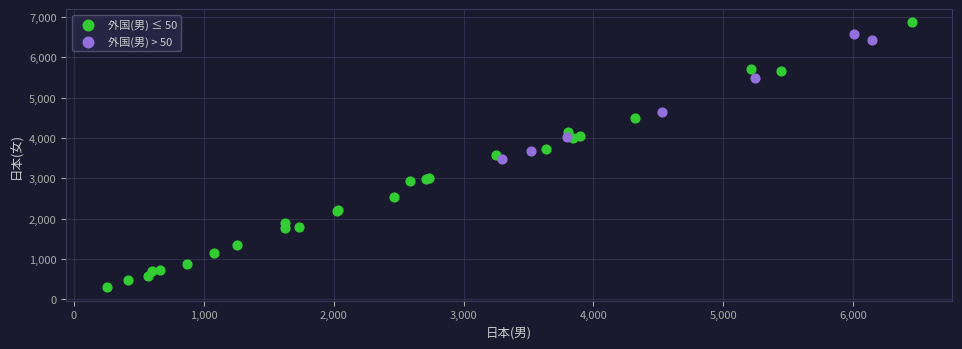

Which series reaches the maximum Y coordinate?

外国(男) ≤ 50